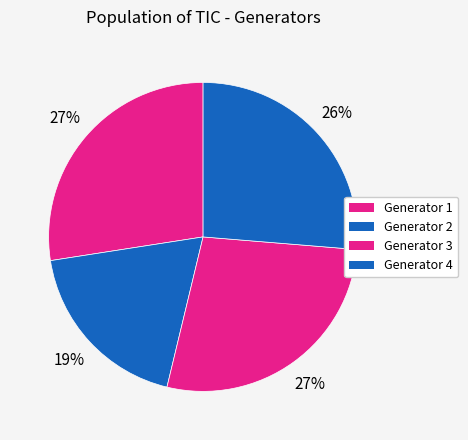

How many slices are in this pie chart?

4